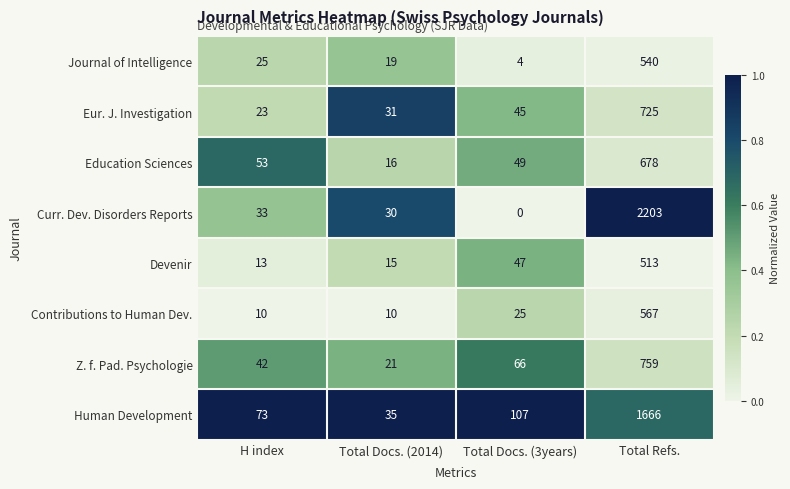

What is the spread (max minus min) of values at Total Docs. (3years)?

107